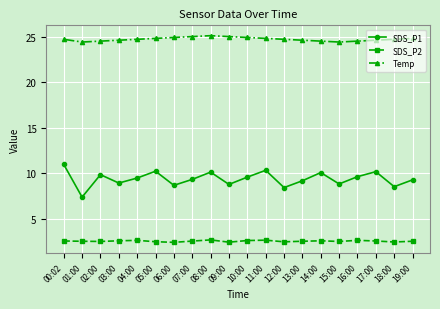

What is the label of the 4th point from the right?

16:00